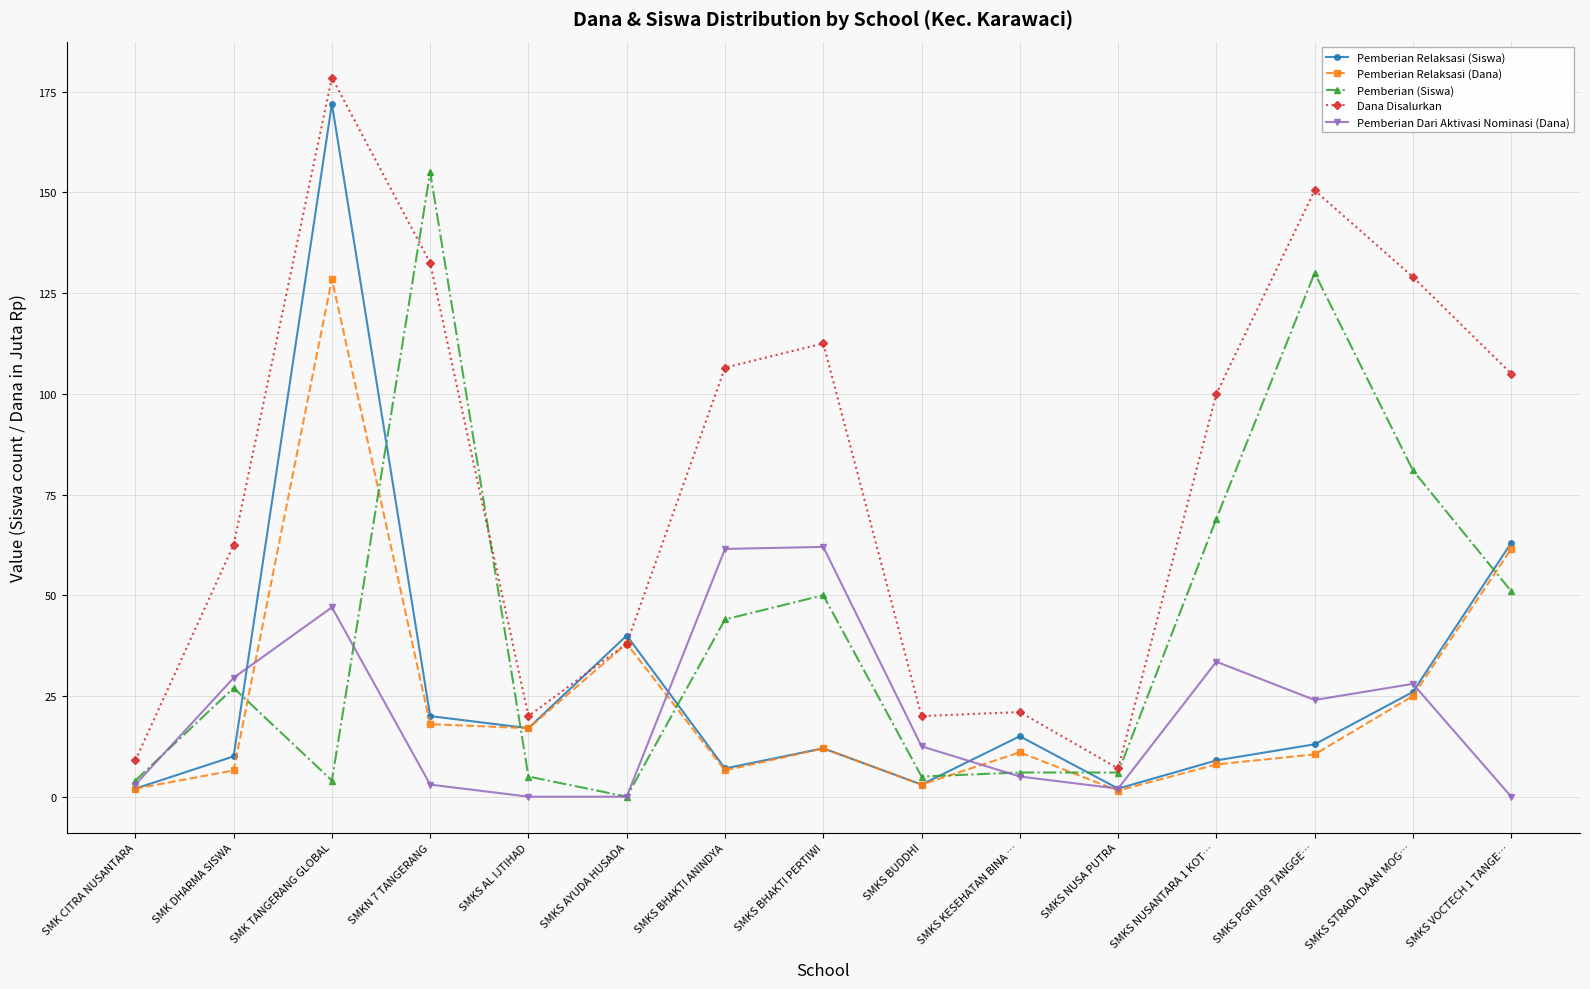

The Pemberian (Siswa) series shows 0.0 at SMKS AYUDA HUSADA. True or false?

True